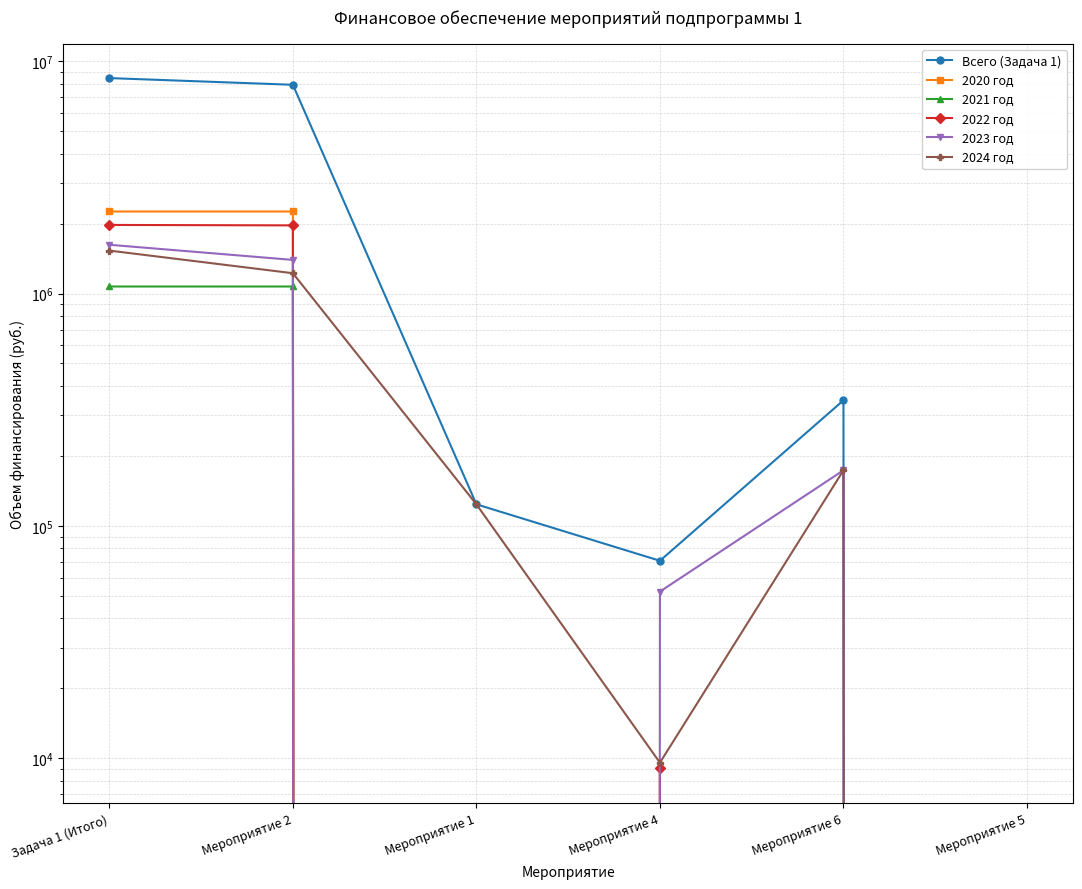

Reading left to right, extract all data points from this chart.

Всего (Задача 1): Задача 1 (Итого)=8448845.8	Мероприятие 2=7906912.6	Мероприятие 1=123909.2	Мероприятие 4=70840.0	Мероприятие 6=347184.0	Мероприятие 5=0.0
2020 год: Задача 1 (Итого)=2253428.1	Мероприятие 2=2253428.1	Мероприятие 1=0.0	Мероприятие 4=0.0	Мероприятие 6=0.0	Мероприятие 5=0.0
2021 год: Задача 1 (Итого)=1072008.0	Мероприятие 2=1072008.0	Мероприятие 1=0.0	Мероприятие 4=0.0	Мероприятие 6=0.0	Мероприятие 5=0.0
2022 год: Задача 1 (Итого)=1972688.4	Мероприятие 2=1963634.4	Мероприятие 1=0.0	Мероприятие 4=9054.0	Мероприятие 6=0.0	Мероприятие 5=0.0
2023 год: Задача 1 (Итого)=1620892.5	Мероприятие 2=1395103.5	Мероприятие 1=0.0	Мероприятие 4=52197.0	Мероприятие 6=173592.0	Мероприятие 5=0.0
2024 год: Задача 1 (Итого)=1529828.8	Мероприятие 2=1222738.6	Мероприятие 1=123909.2	Мероприятие 4=9589.0	Мероприятие 6=173592.0	Мероприятие 5=0.0